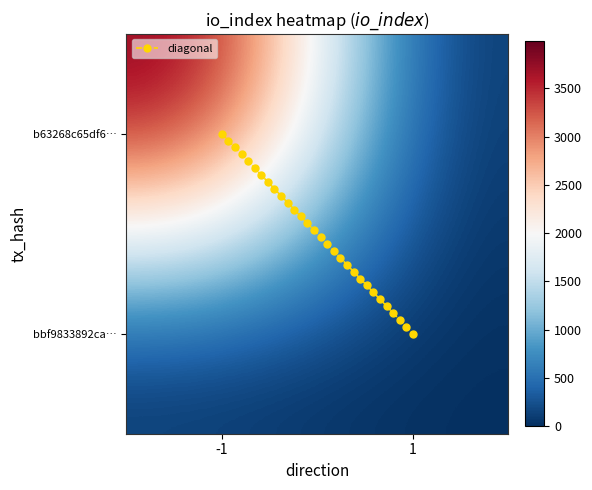

Is it true that -1 equals 0 at 1?

True